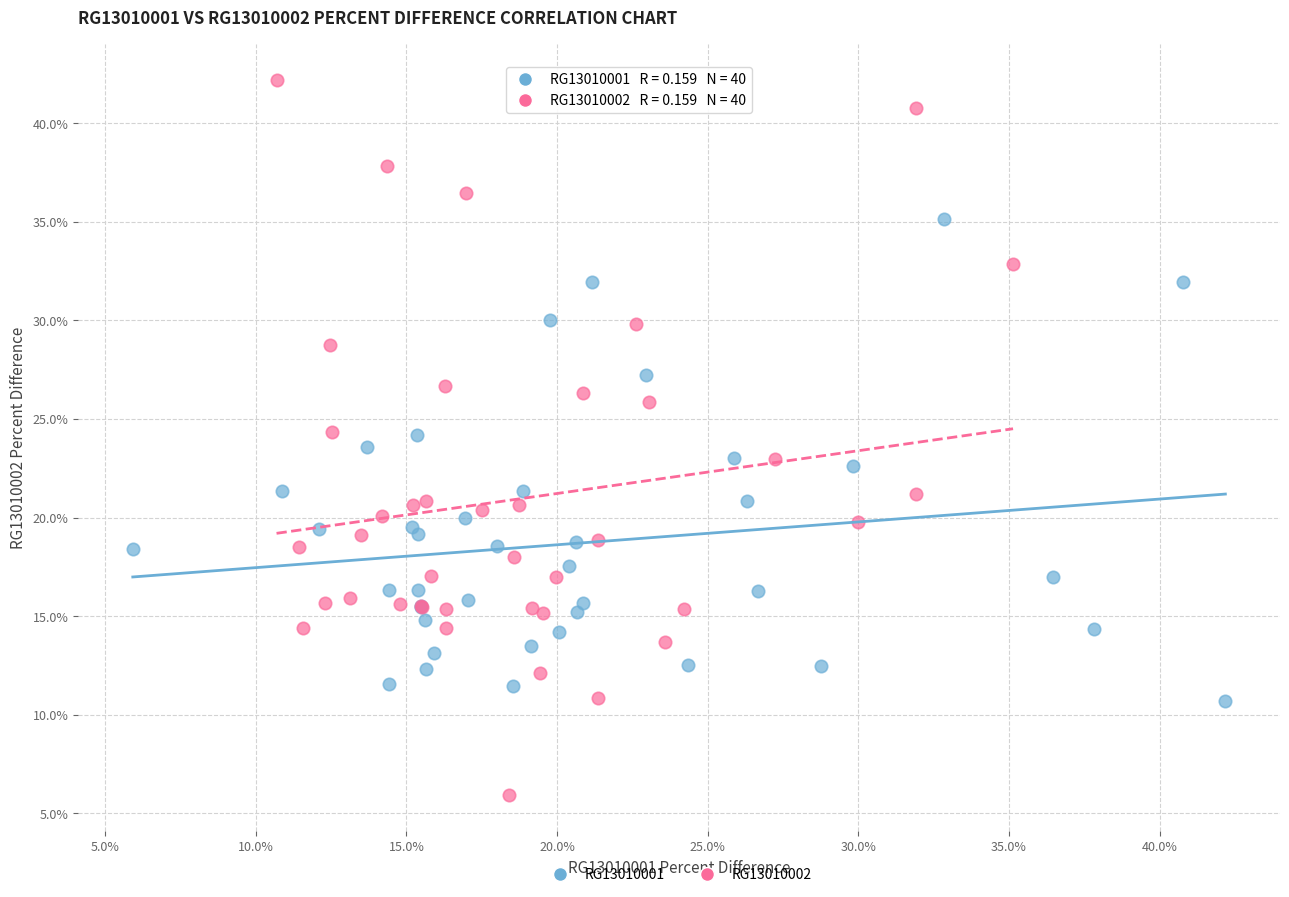

Which series reaches the minimum Y coordinate?

RG13010002